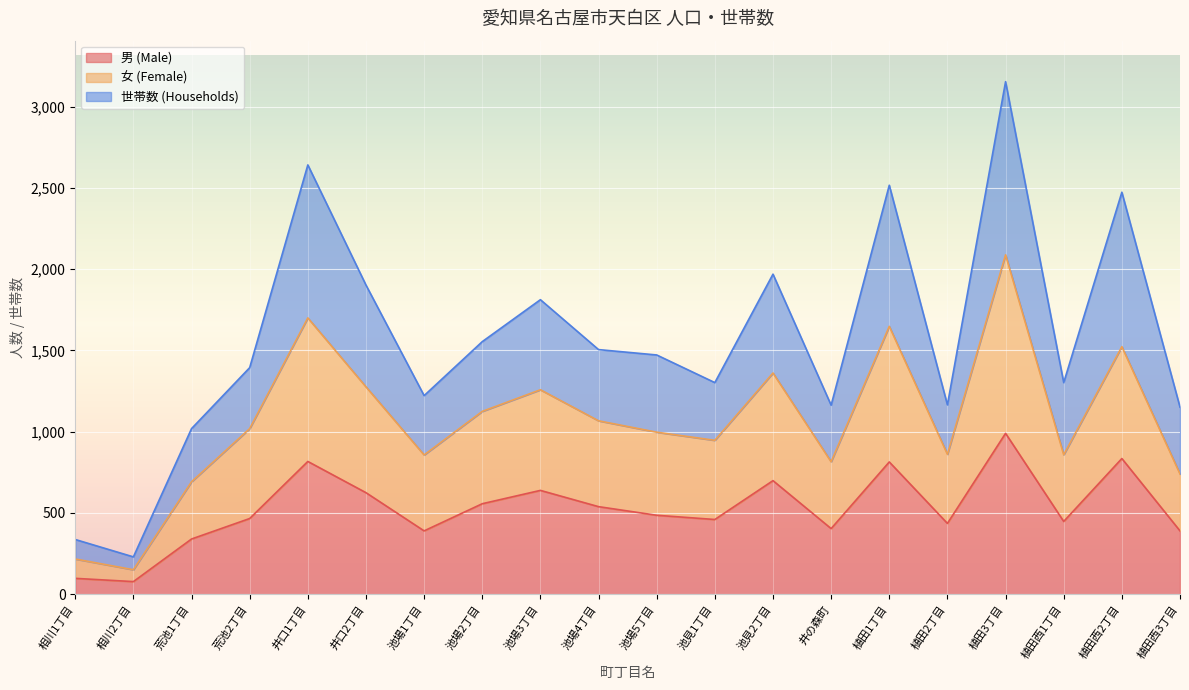

The value of 男 (Male) at 荒池1丁目 is 138. True or false?

False